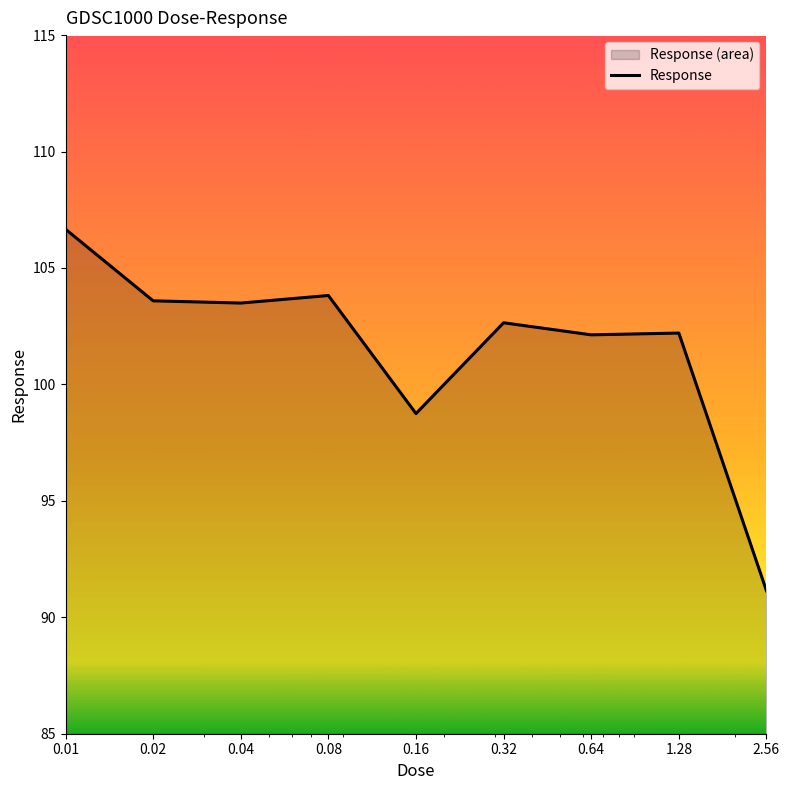

Reading left to right, transcribe all the data shown in this chart.

0.01=106.7	0.02=103.6	0.04=103.5	0.08=103.8	0.16=98.7	0.32=102.6	0.64=102.1	1.28=102.2	2.56=91.1